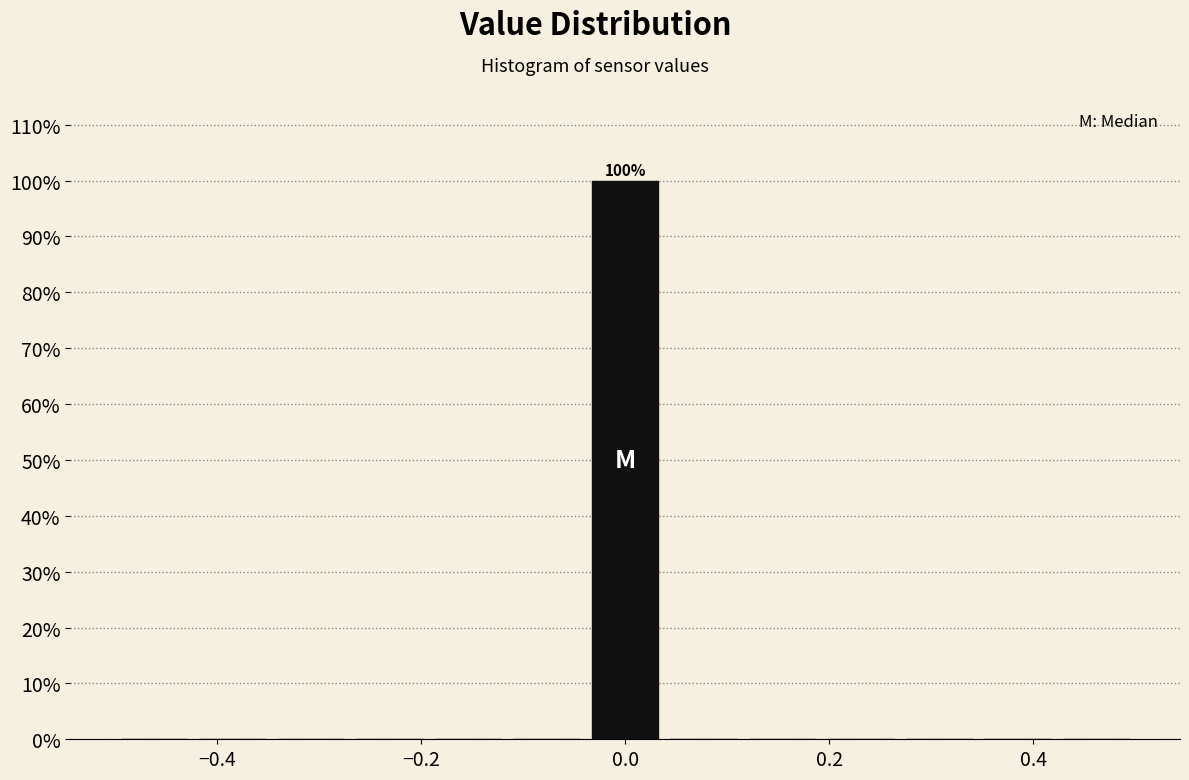

Read against the x-axis, roughly where is the centre of the tallest bar?

0.00